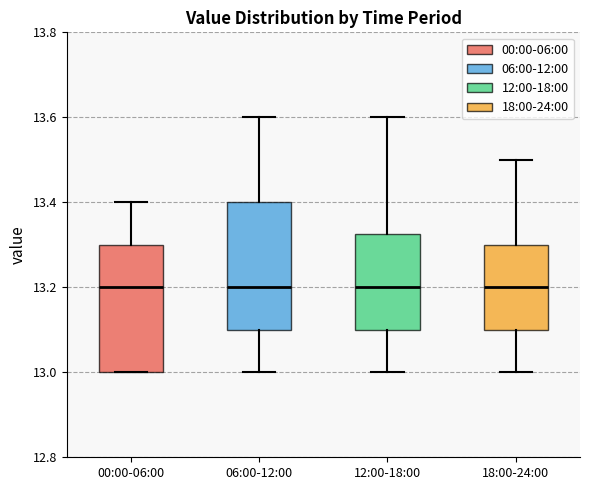

Where is the lower edge of the box for 06:00-12:00 on the y-axis? The values are not printed on the chart, so give them approximately, as read against the axis.

13.10